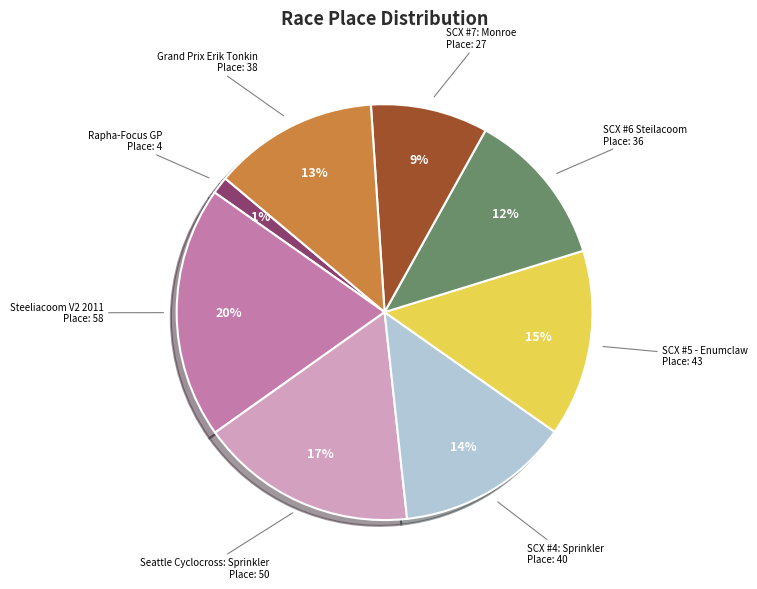

To the nearest percent, what percentage of the pie is SCX #4: Sprinkler?

14%